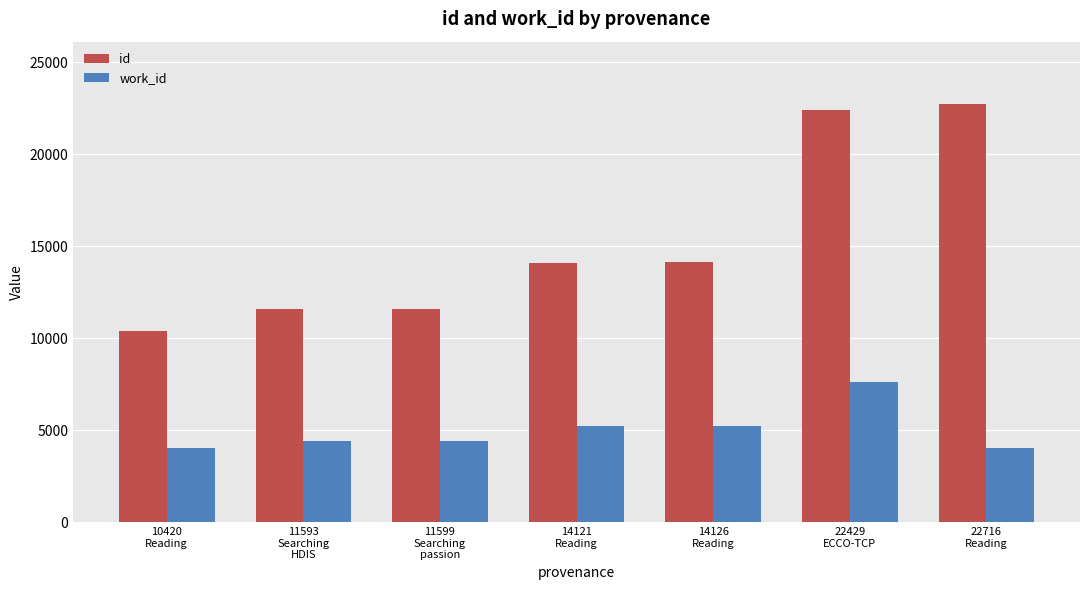

At which category is the sum across all series the highest?

22429
ECCO-TCP